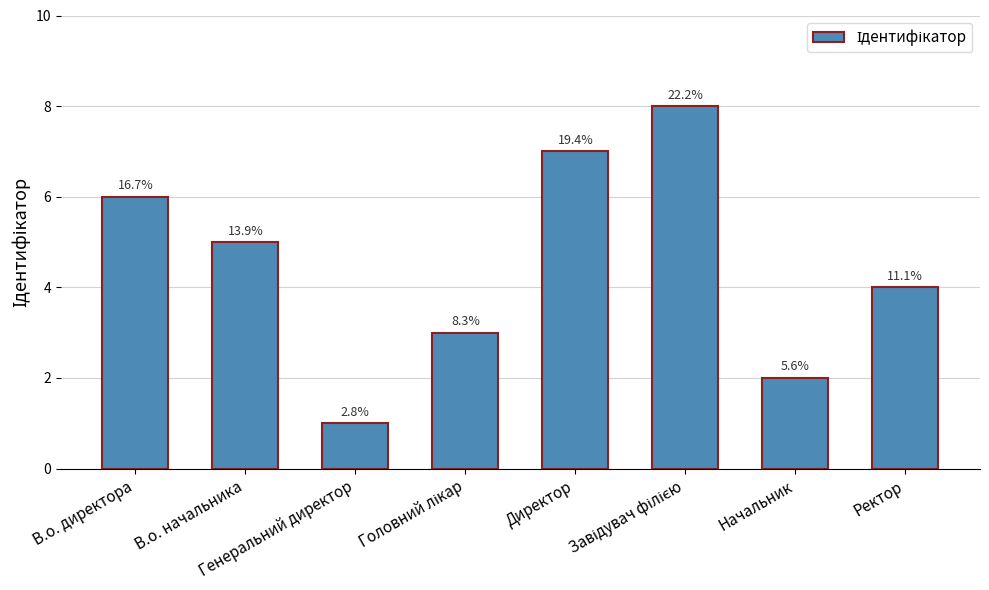

Where does the data first go above 5?

В.о. директора